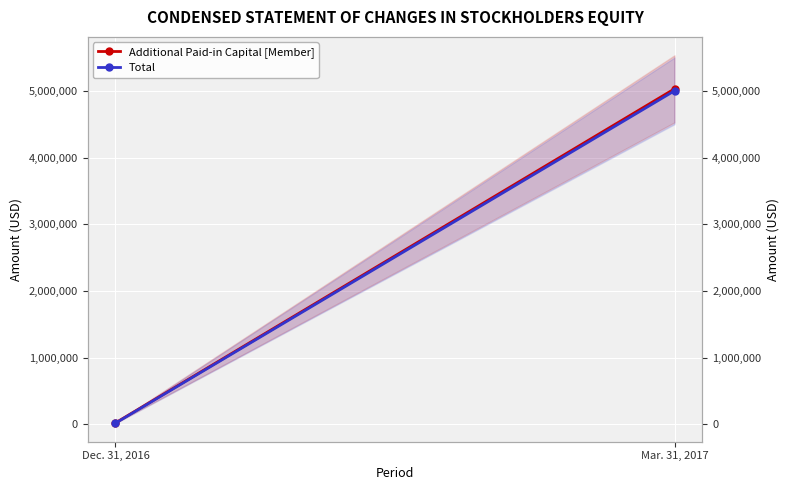

What are all the series names shown in the legend?

Additional Paid-in Capital [Member], Total